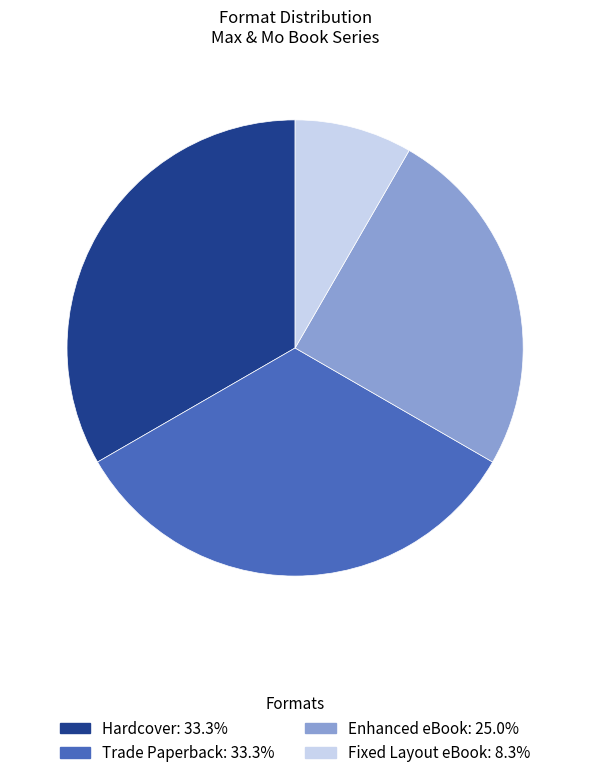

Is there any slice that represents more than half of the pie?

No